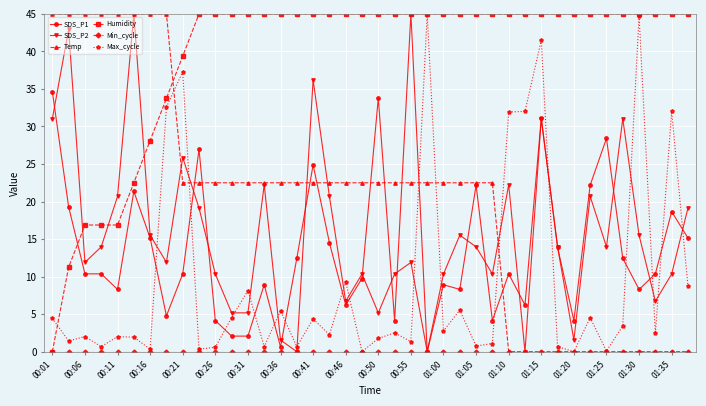

How many times do Temp and Humidity cross each other?

1